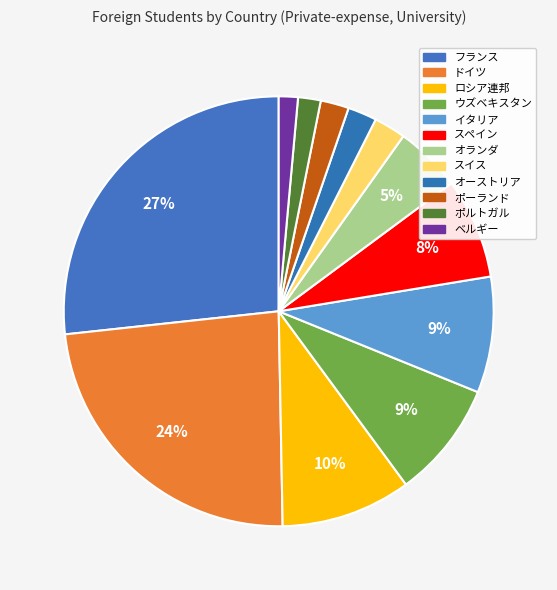

How many slices are in this pie chart?

12